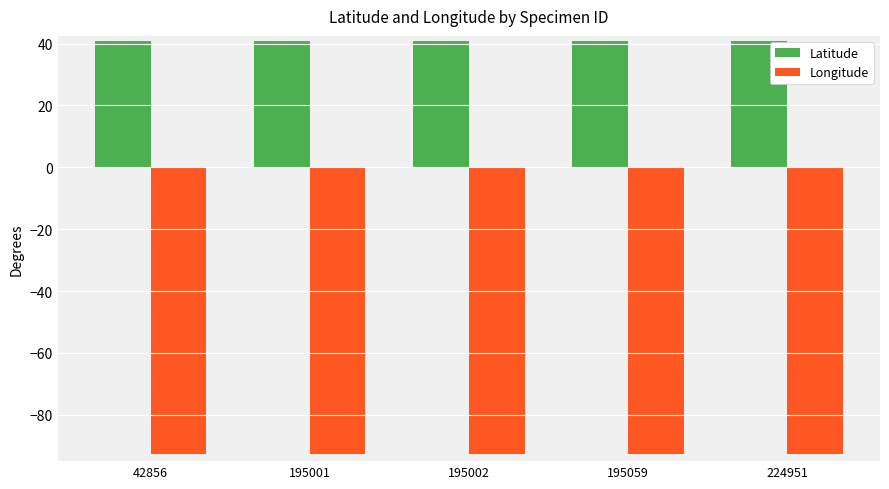

What is the difference between the Longitude values at 195002 and 42856?

0.1